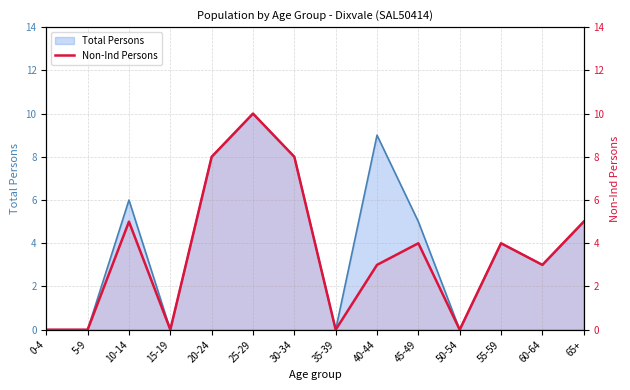

Where is the first local minimum?

15-19